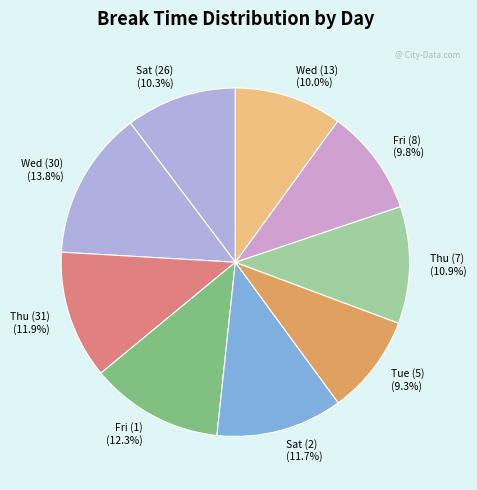

Does Sat (26) represent more than half of the total?

No